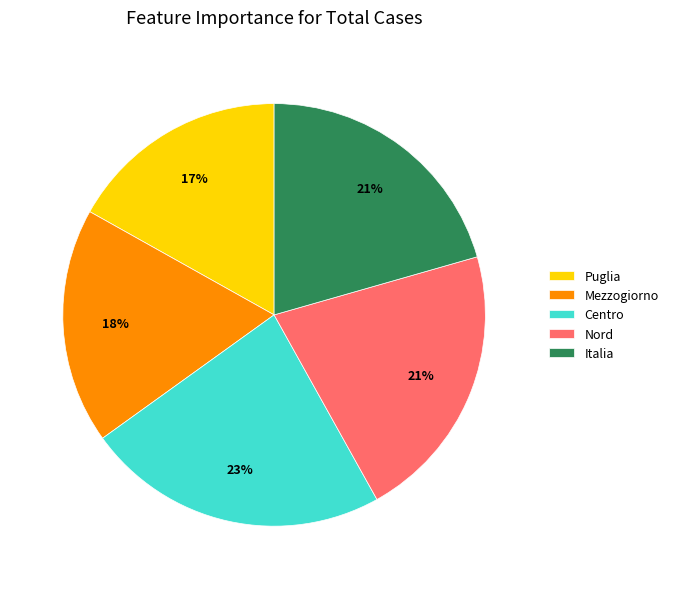

Which category has the smallest portion of the pie?

Puglia